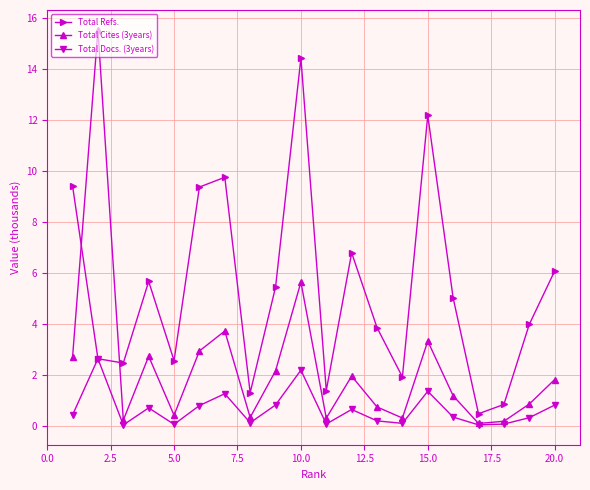

What is the value of the Total Cites (3years) point at the 10th from the left?

5.6